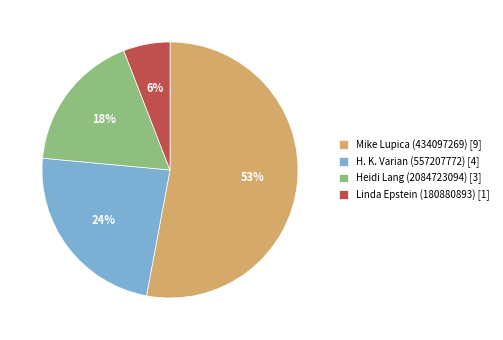

Combined, do Heidi Lang (2084723094) and Linda Epstein (180880893) account for over 50%?

No